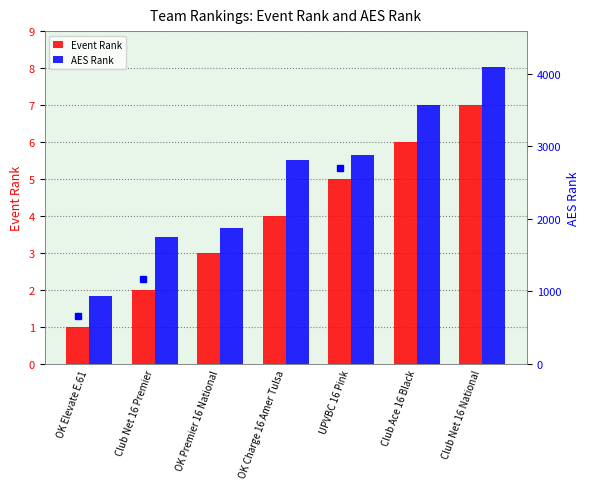

Which series has the largest range (max minus min)?

AES Rank